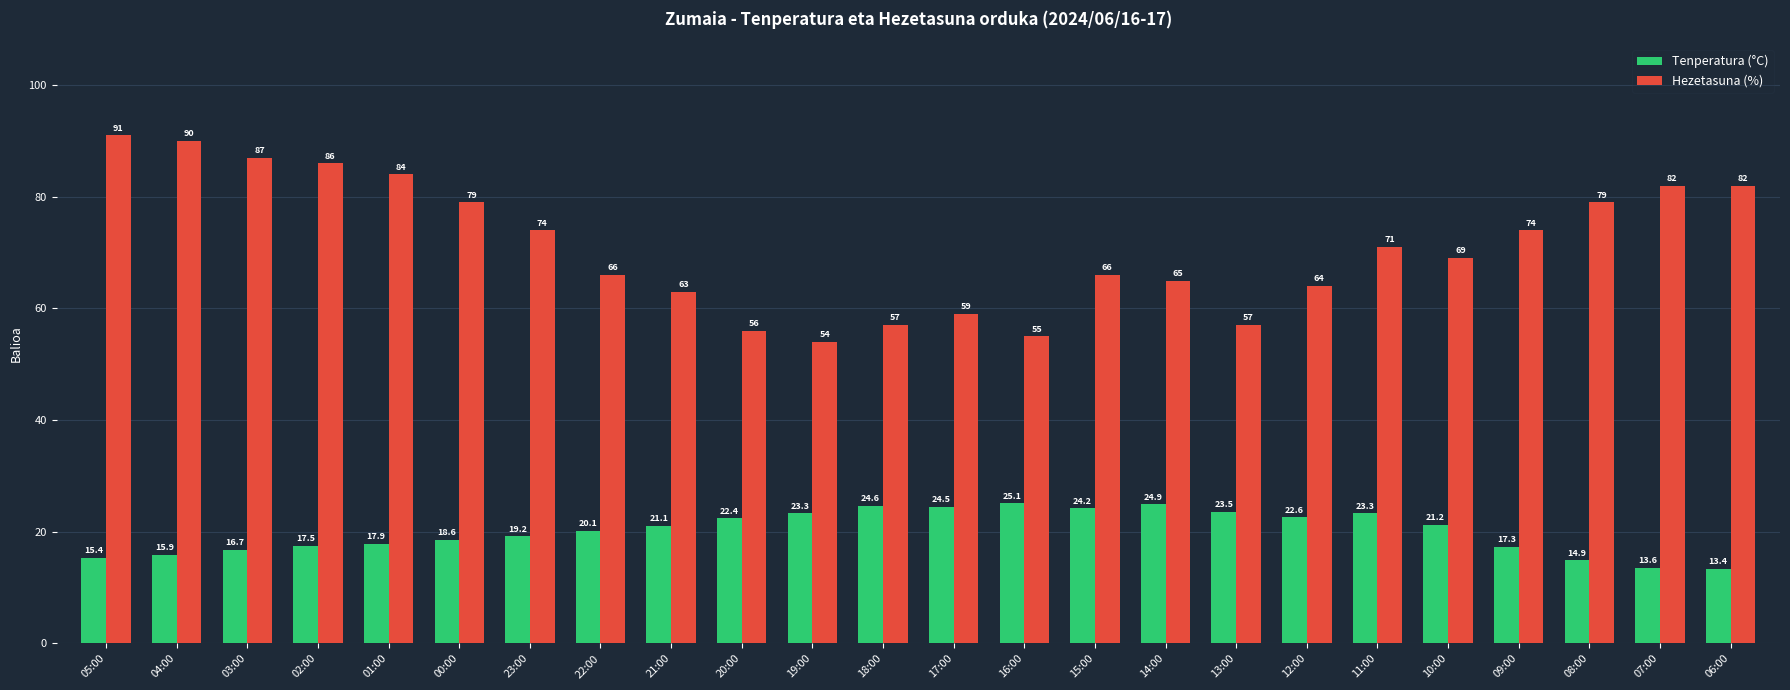

How many data points in Hezetasuna (%) are less than 71?

12